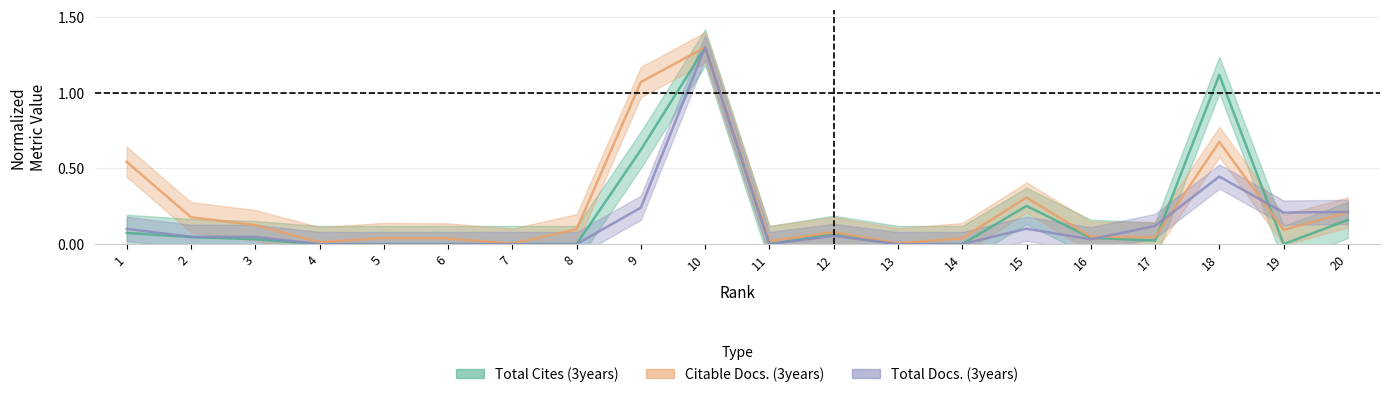

How many positive values does the Total Docs. (3years) series have?

12